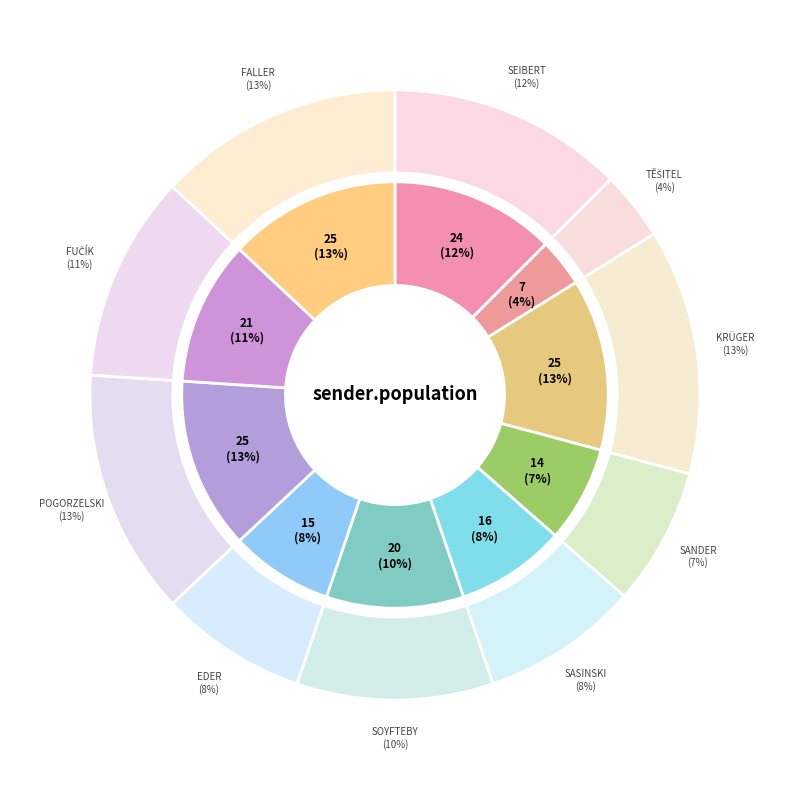

Count the number of slices in the pie.

10